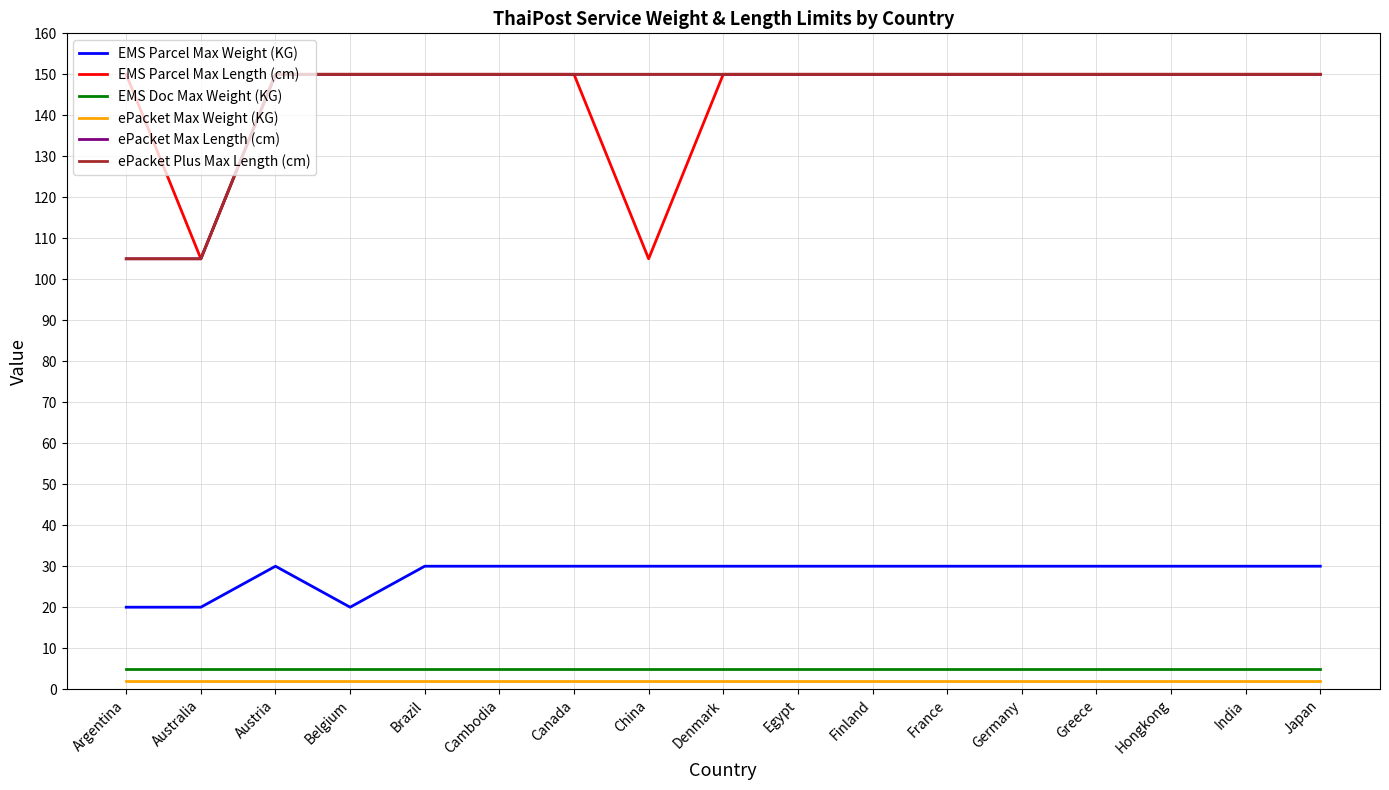

Does the chart have visible grid lines?

Yes